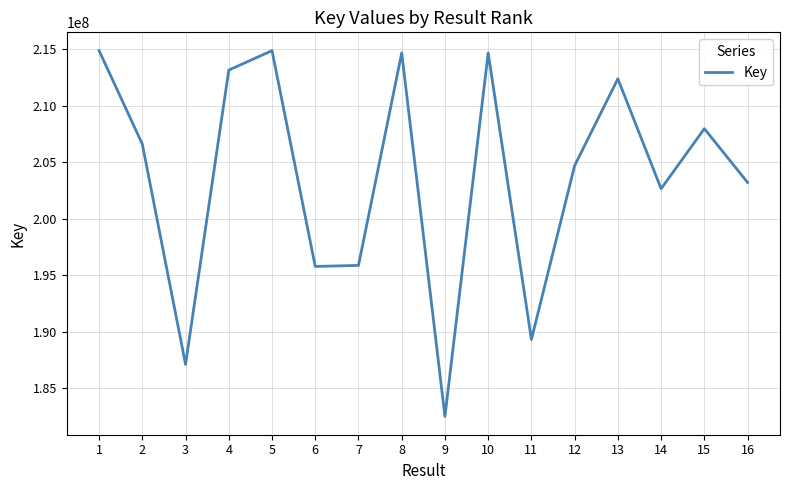

What is the greatest value displayed?

214890562